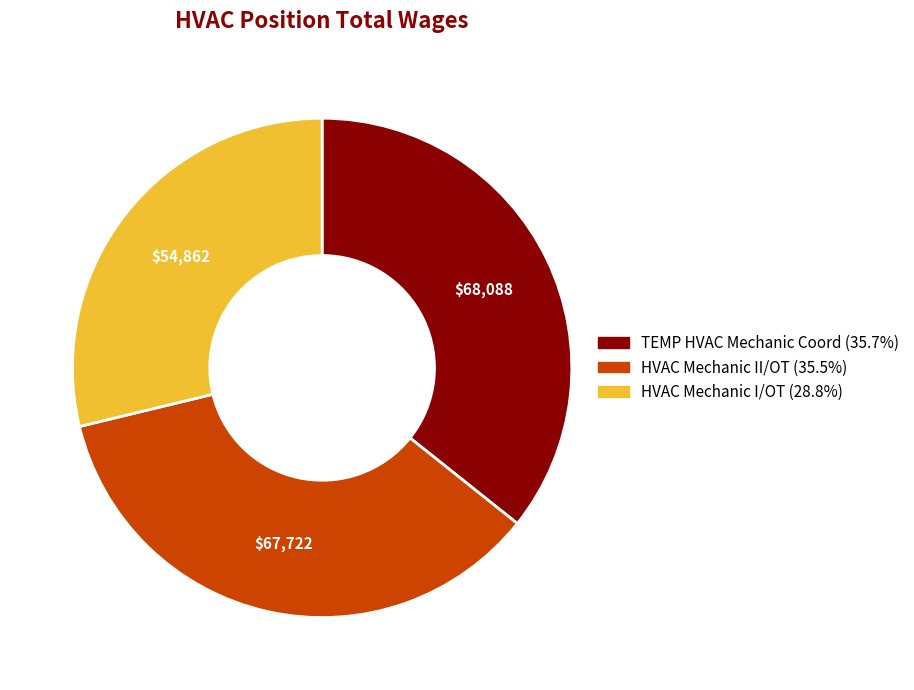

What is the ratio of the value at TEMP HVAC Mechanic Coord to the value at HVAC Mechanic II/OT?

1.0